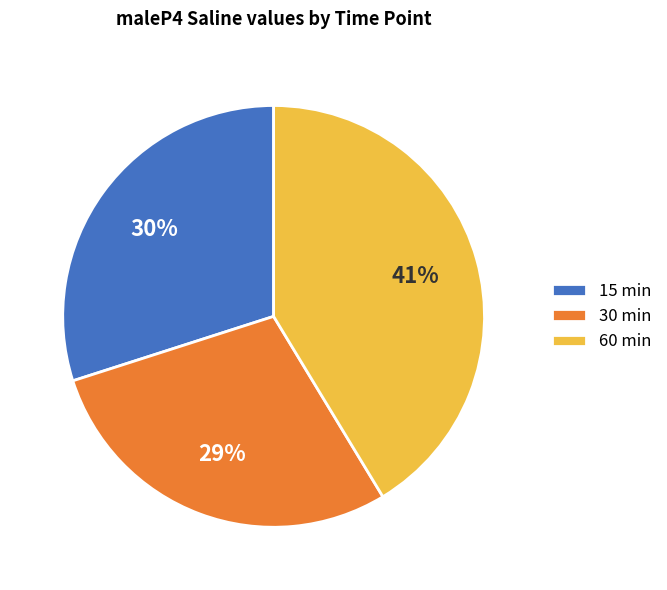

Count the number of slices in the pie.

3